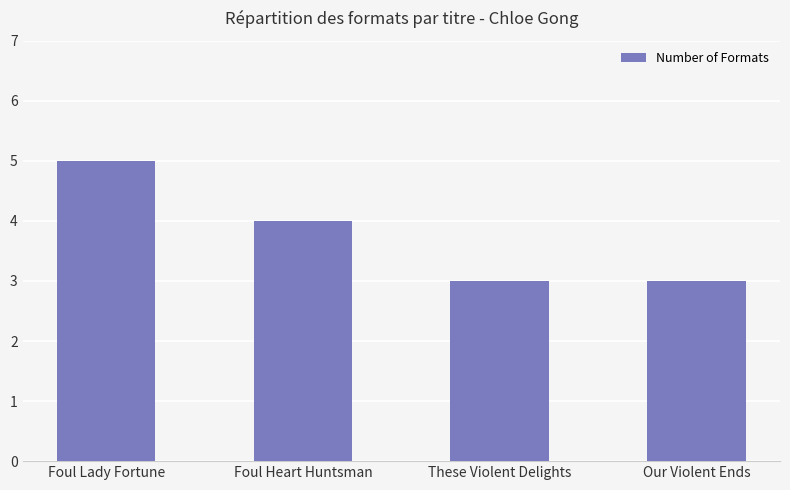

What is the sum of the values at These Violent Delights and Our Violent Ends?

6